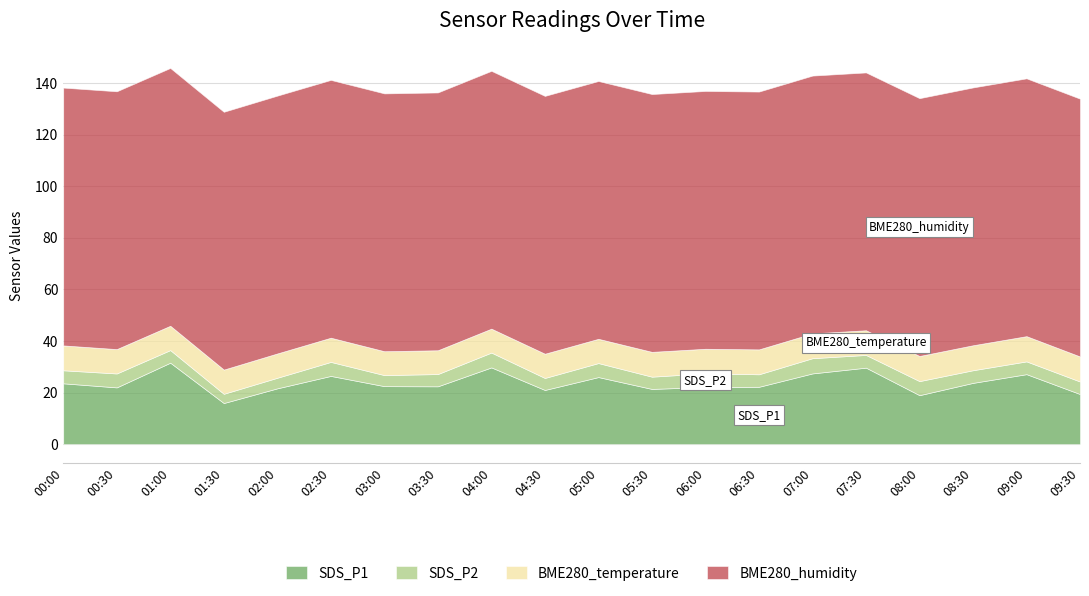

How many values in the SDS_P2 series are below 4?

1